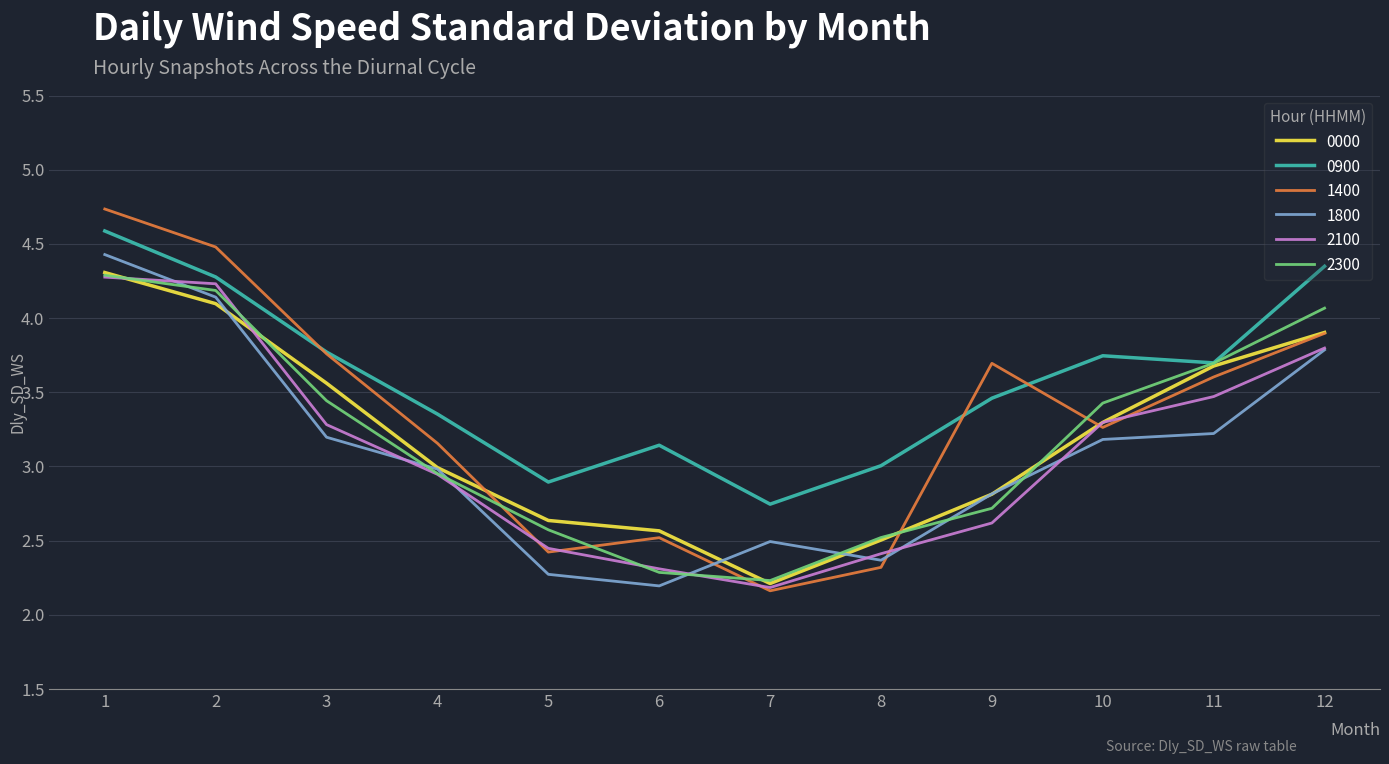

True or false: 2100 and 1800 cross at least once.

True